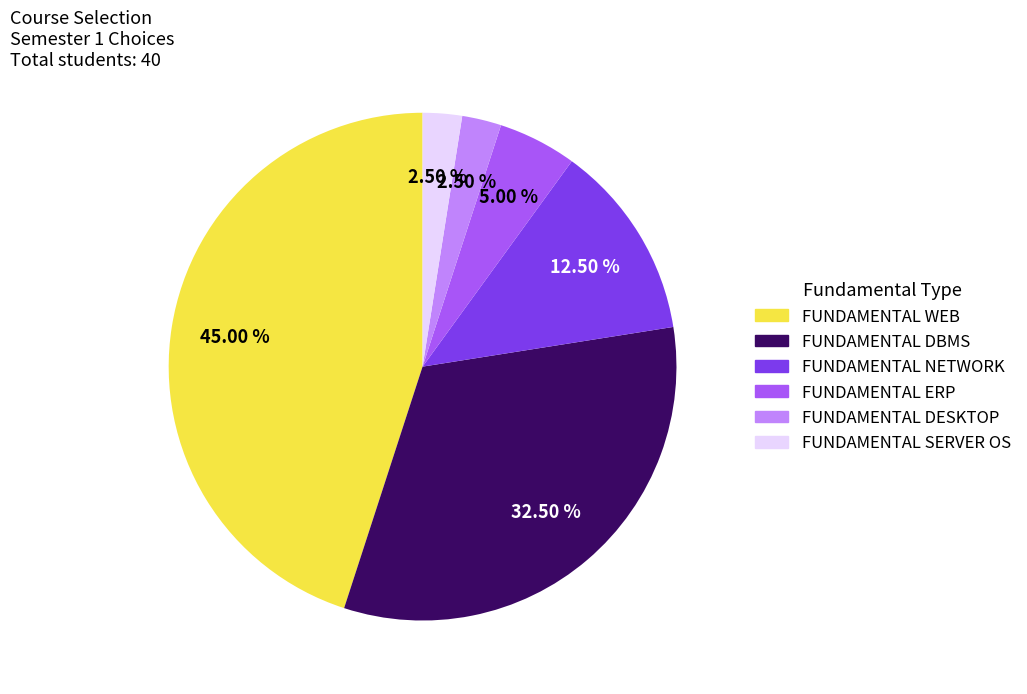

What is the ratio of the value at FUNDAMENTAL WEB to the value at FUNDAMENTAL NETWORK?

3.6